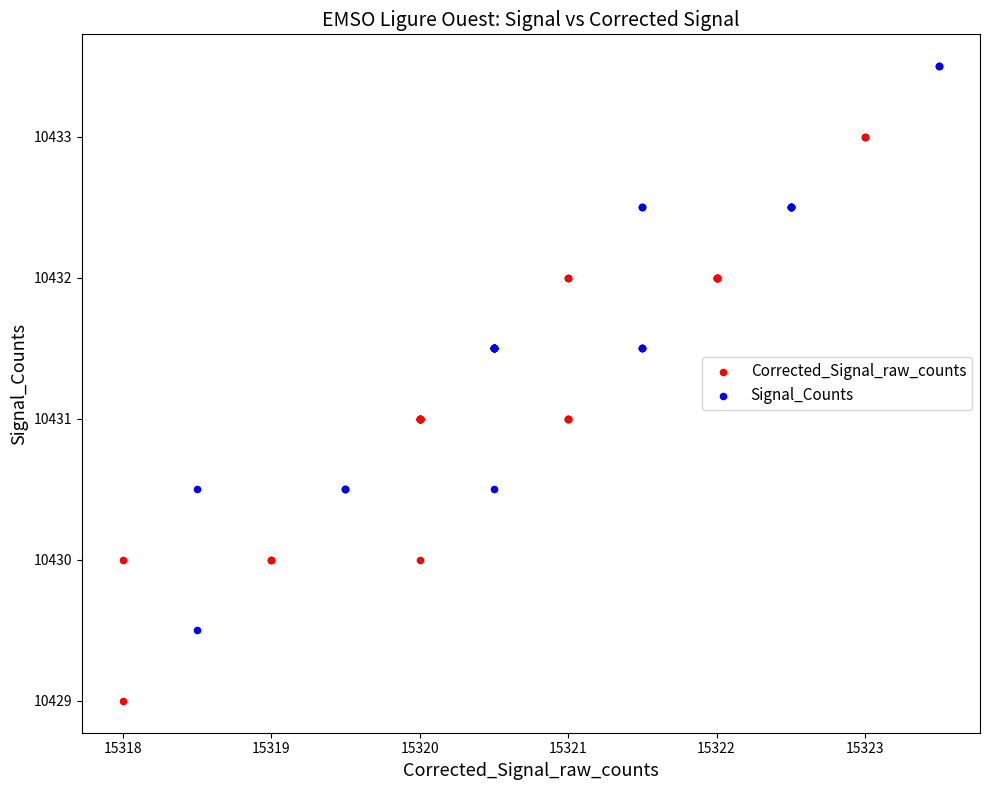

Which series reaches the minimum Y coordinate?

Corrected_Signal_raw_counts